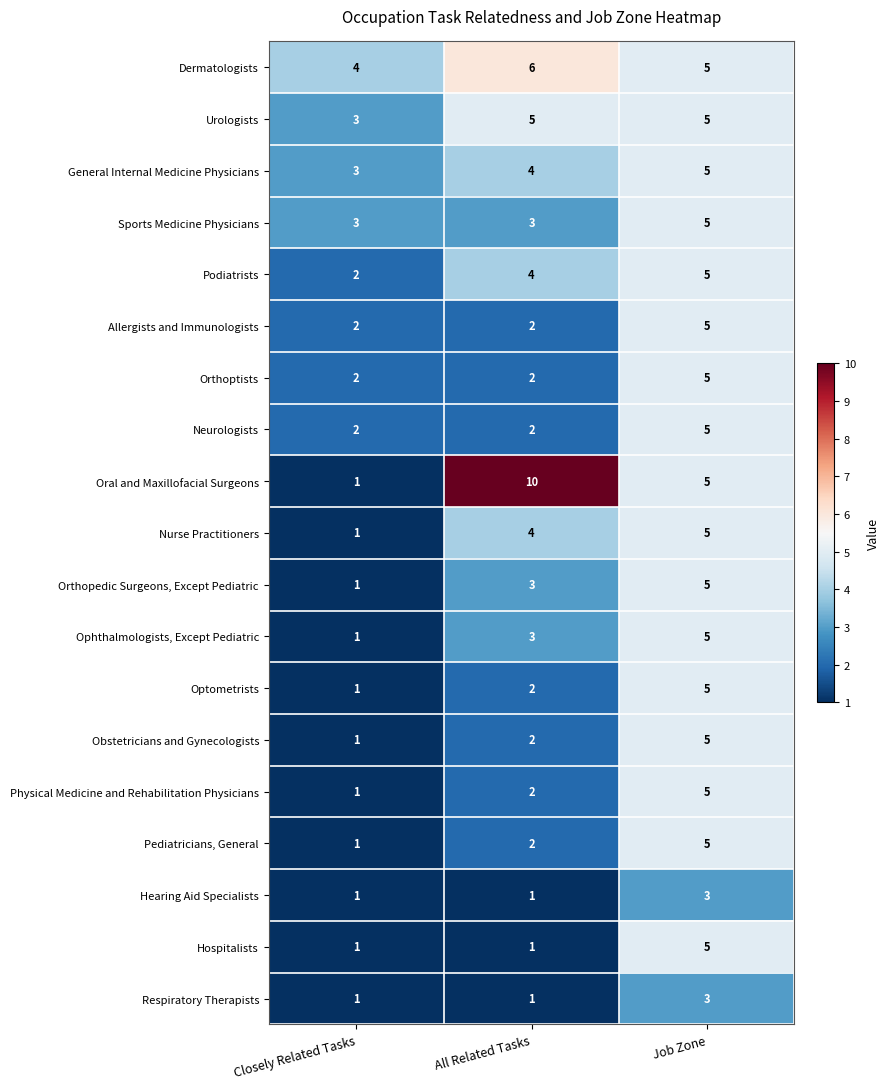

How many data points does each series have?

3